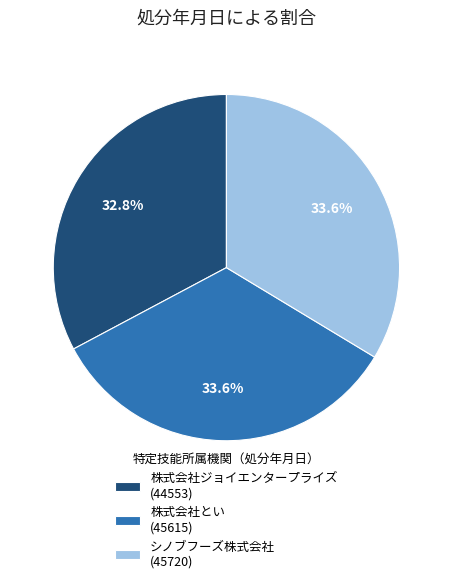

Combined, do 株式会社とい and 株式会社ジョイエンタープライズ account for over 50%?

Yes